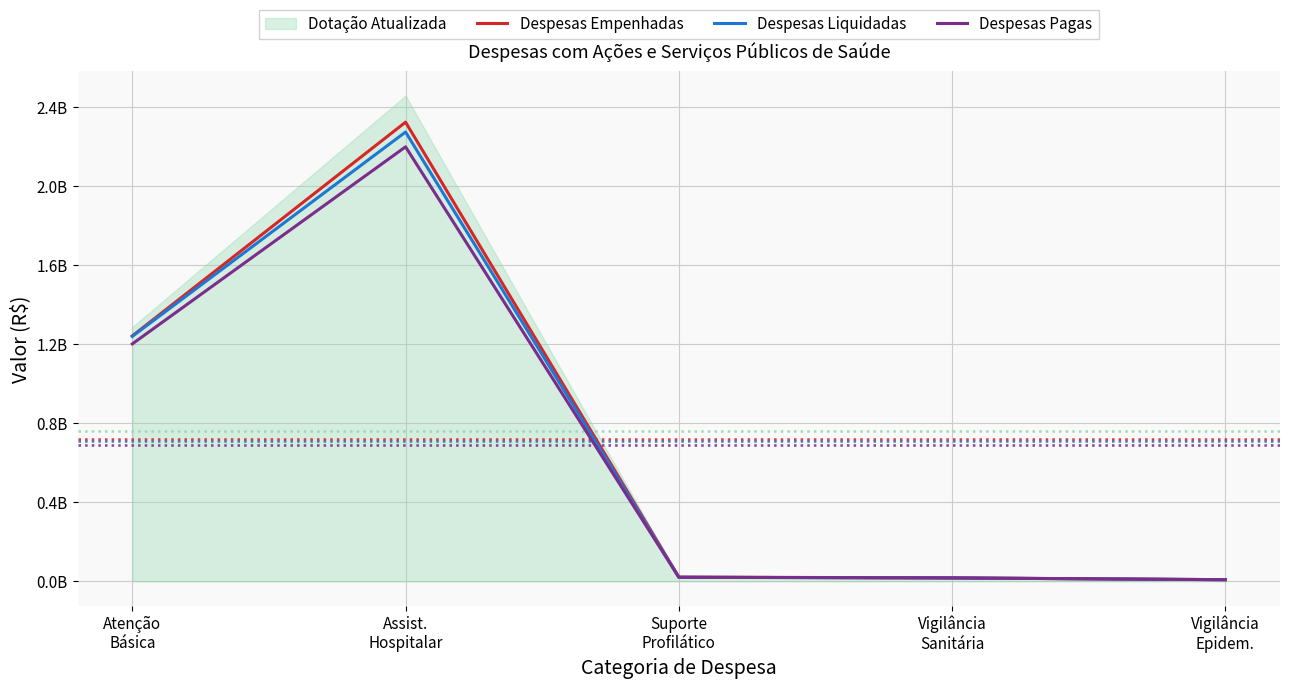

Reading left to right, what are all the values shown in this chart?

Despesas Empenhadas: Atenção
Básica=1242598379.2	Assist.
Hospitalar=2324562149.2	Suporte
Profilático=21456673.6	Vigilância
Sanitária=17468417.4	Vigilância
Epidem.=8593724.6
Despesas Liquidadas: Atenção
Básica=1240068630.3	Assist.
Hospitalar=2274707260.6	Suporte
Profilático=20532127.1	Vigilância
Sanitária=17420012.2	Vigilância
Epidem.=8280039.4
Despesas Pagas: Atenção
Básica=1202044514.0	Assist.
Hospitalar=2199759415.0	Suporte
Profilático=20489677.1	Vigilância
Sanitária=17222265.9	Vigilância
Epidem.=8280039.4